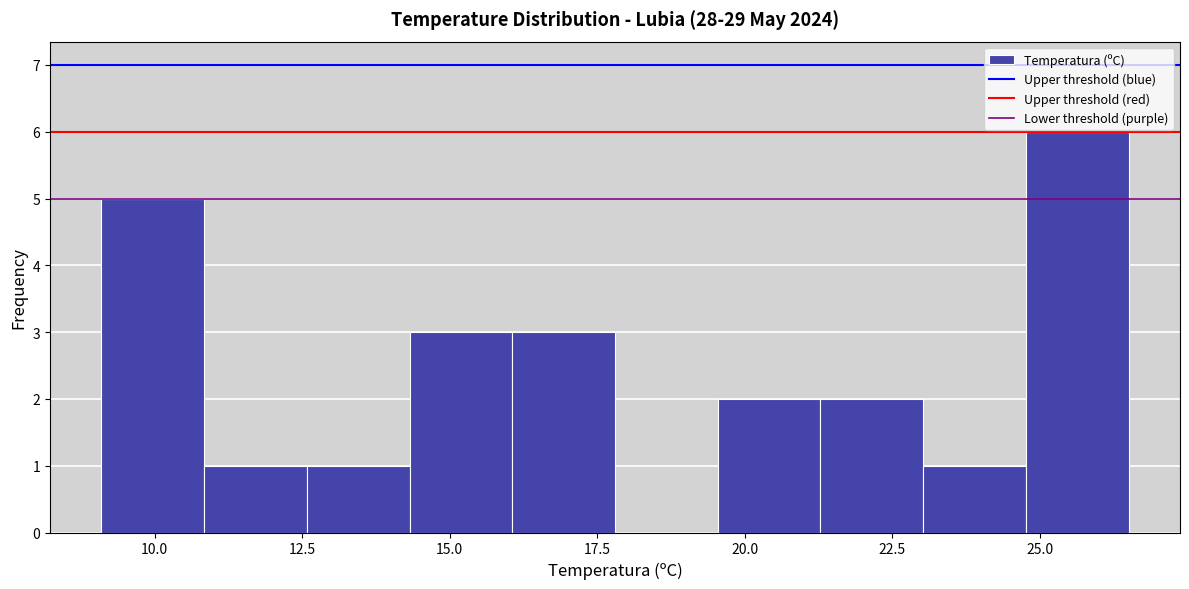

Around what value on the x-axis is the tallest bar? Give the approximate position of its centre, as read against the axis.

25.5